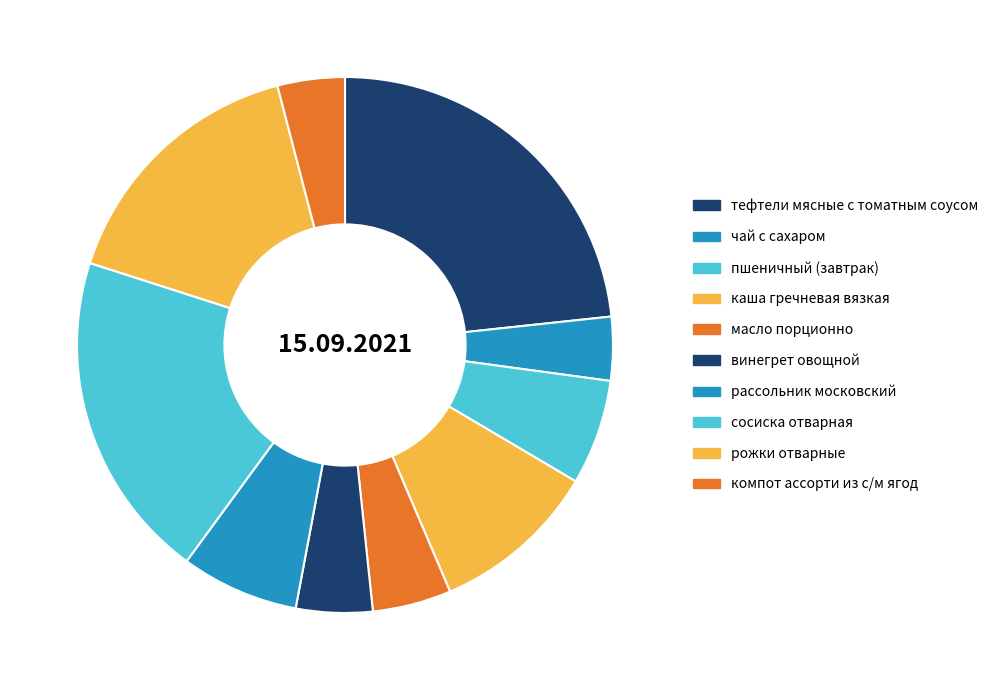

Combined, what portion of the pie is винегрет овощной and масло порционно?

9.4%